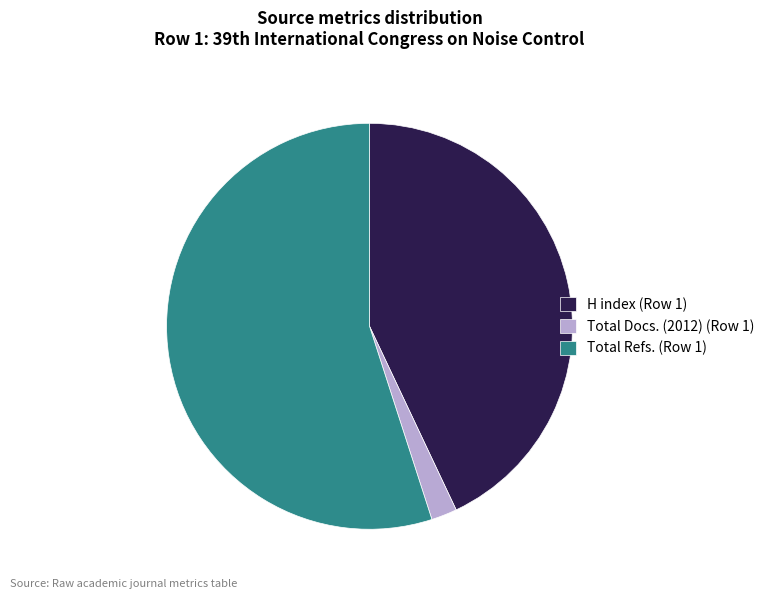

Rank the categories by value from highest to lowest.

Total Refs. (Row 1), H index (Row 1), Total Docs. (2012) (Row 1)